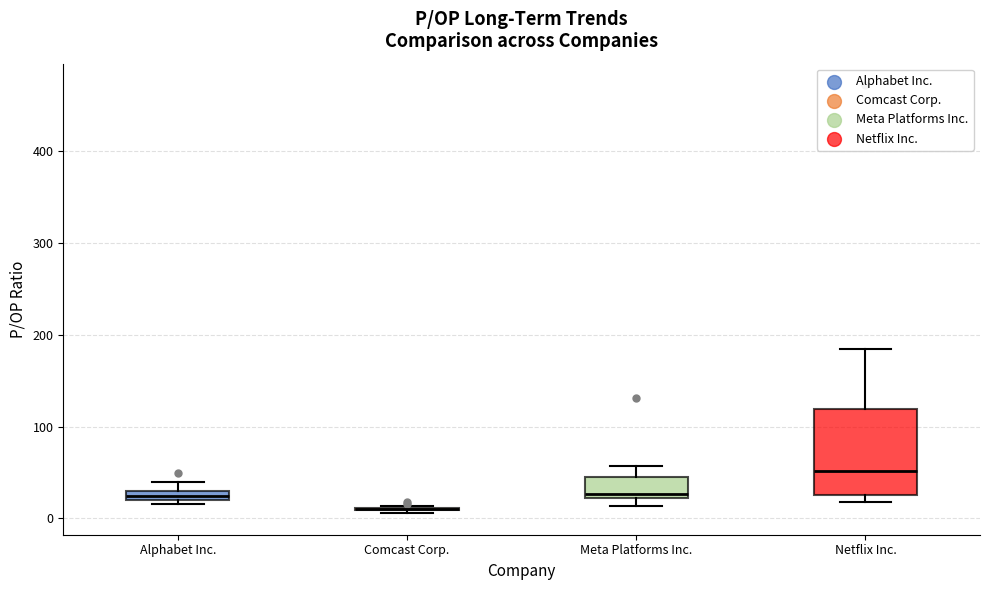

Which box is the tallest, from its lower edge to its upper edge?

Netflix Inc.